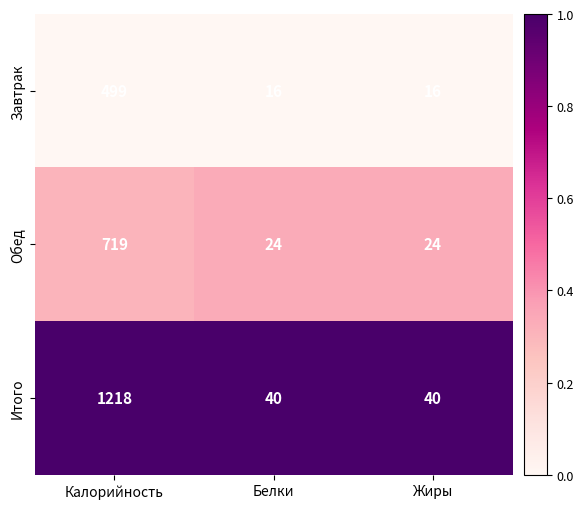

What is the total value across all series at Жиры?

80